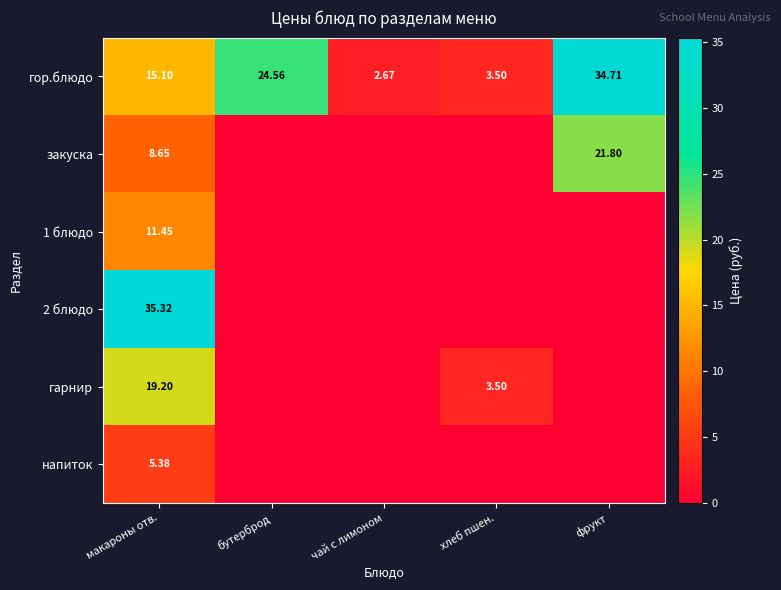

At макароны отв., list the series in order from smallest to largest.

напиток, закуска, 1 блюдо, гор.блюдо, гарнир, 2 блюдо